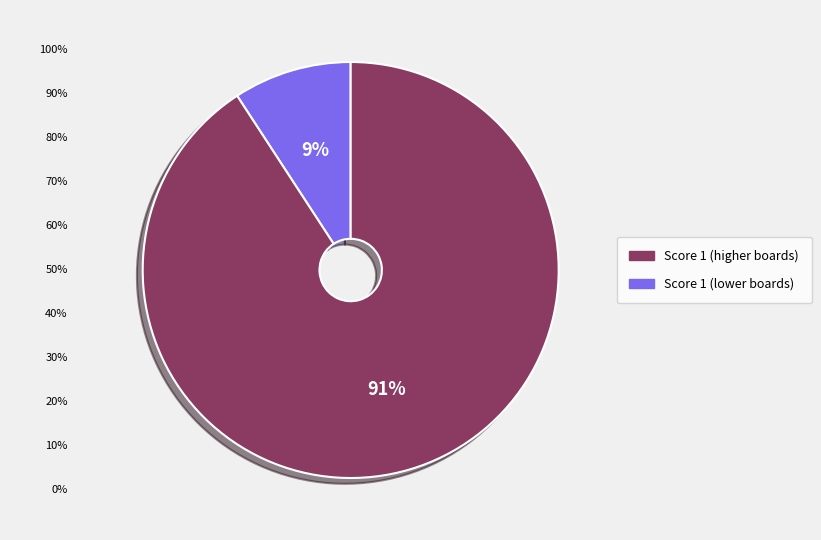

Does any single category account for the majority?

Yes